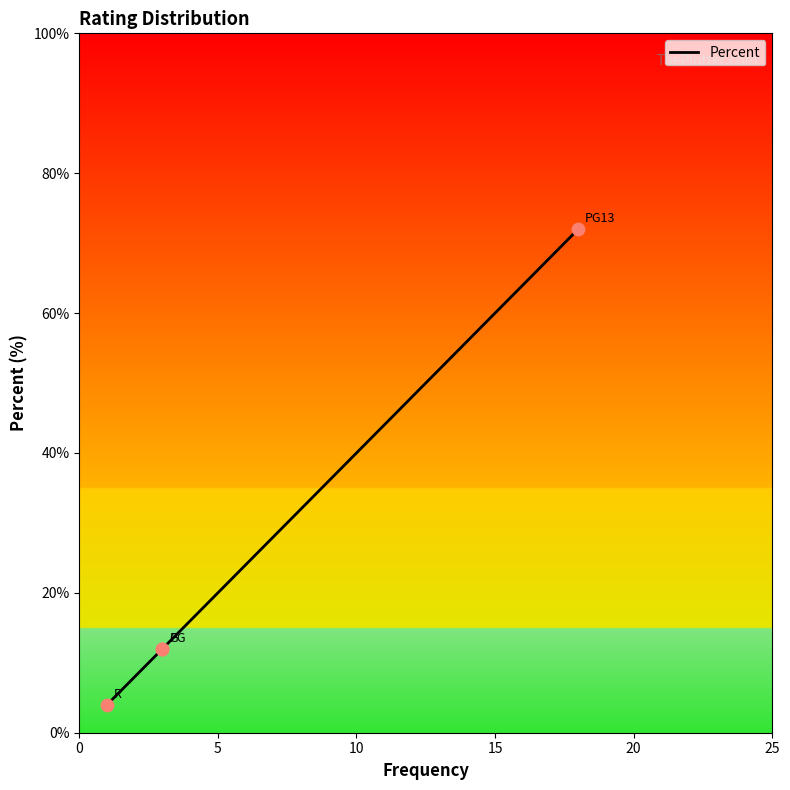

Which has a higher value, 15 or 5?

15